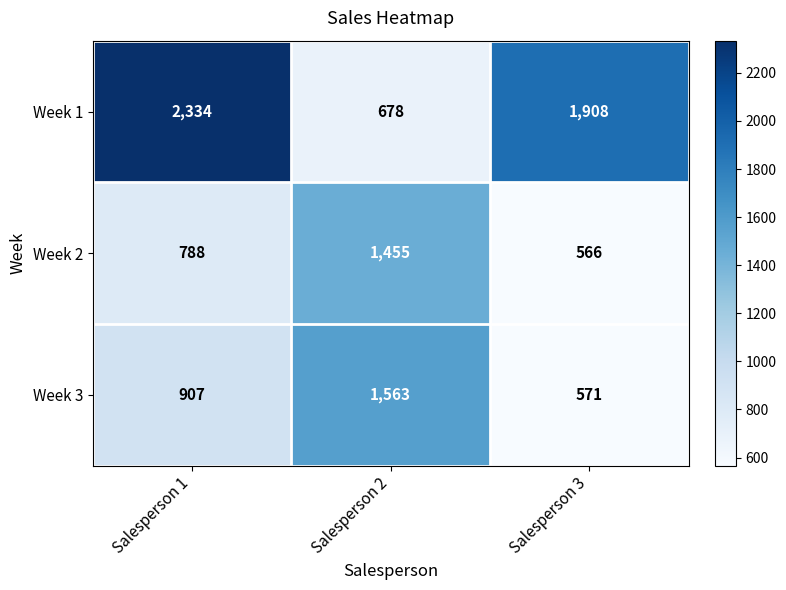

Reading left to right, list all the values displayed in this chart.

Week 1: Salesperson 1=2334	Salesperson 2=678	Salesperson 3=1908
Week 2: Salesperson 1=788	Salesperson 2=1455	Salesperson 3=566
Week 3: Salesperson 1=907	Salesperson 2=1563	Salesperson 3=571